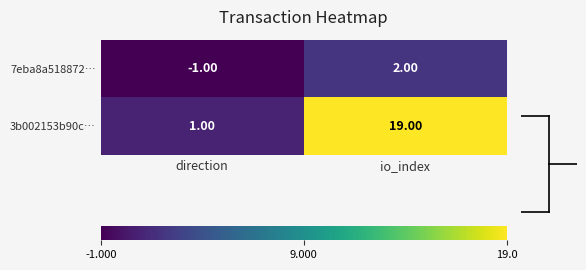

At how many categories does at least one series exceed 15?

1